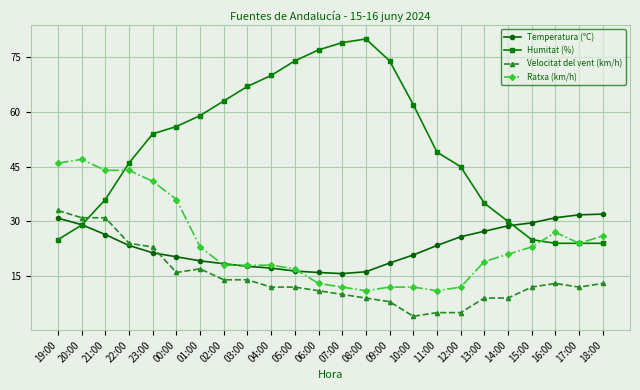

Does the chart display data point markers on the line(s)?

Yes